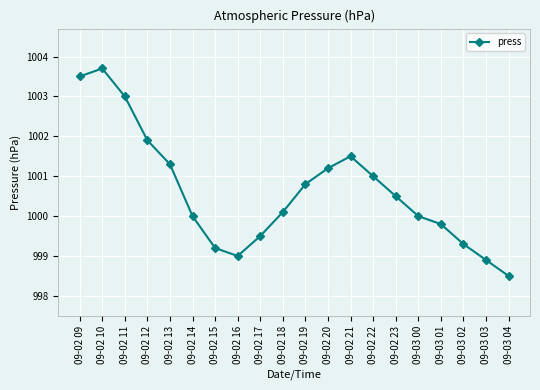

How many interior local peaks (higher than both neighbors) does the data have?

2